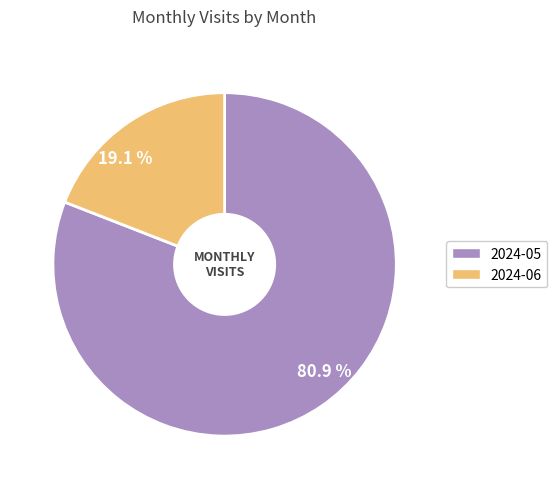

What is the majority slice?

80.9 %